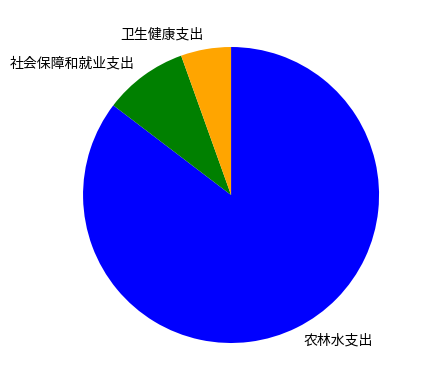

True or false: 社会保障和就业支出 accounts for 1% of the total.

False